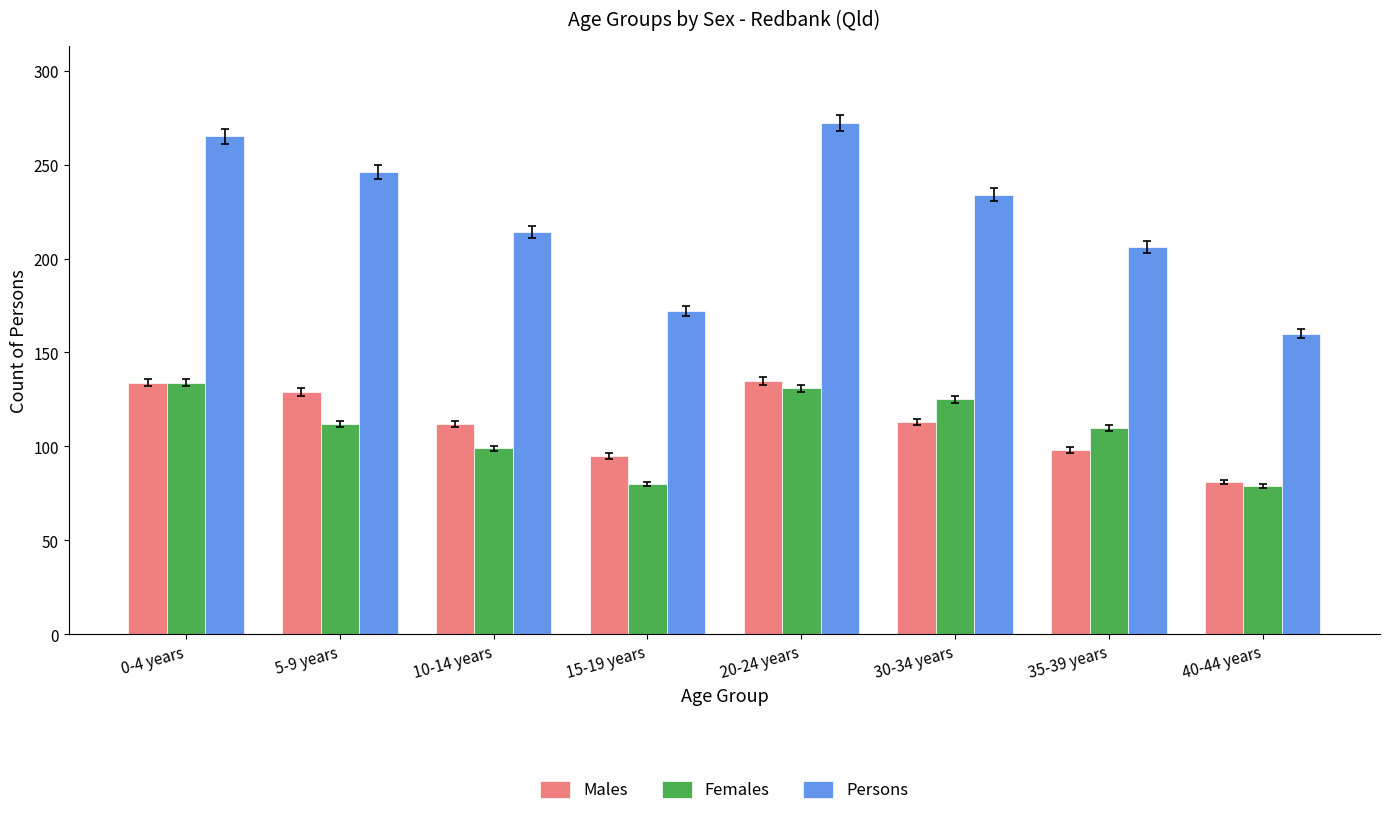

What is the value of the Females bar at the 1st from the left?

134